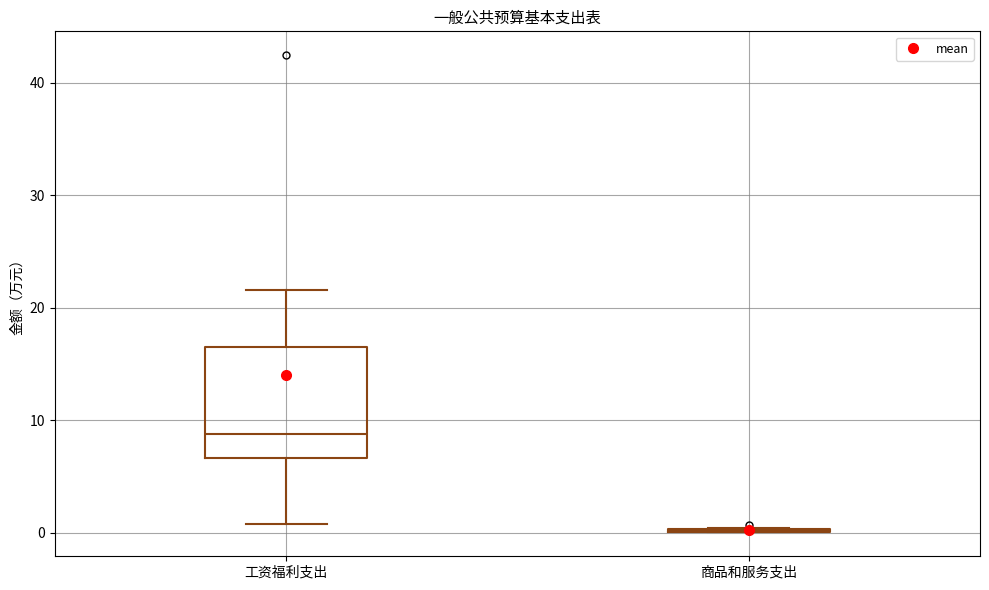

Comparing the boxes themselves (not the whiskers), which one is the tallest?

工资福利支出